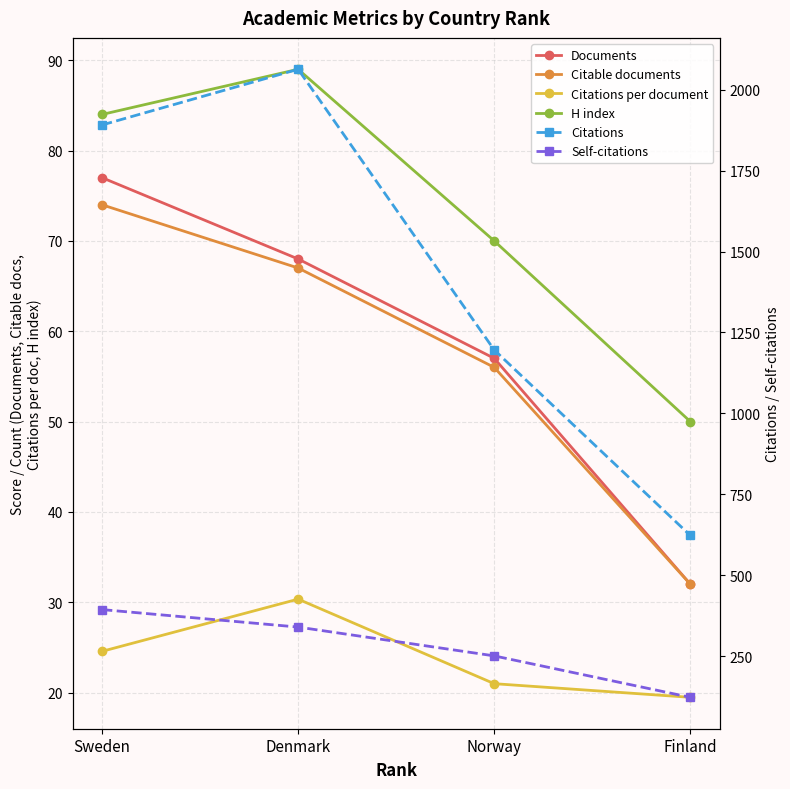

What is the lowest value of the H index series?

50.0